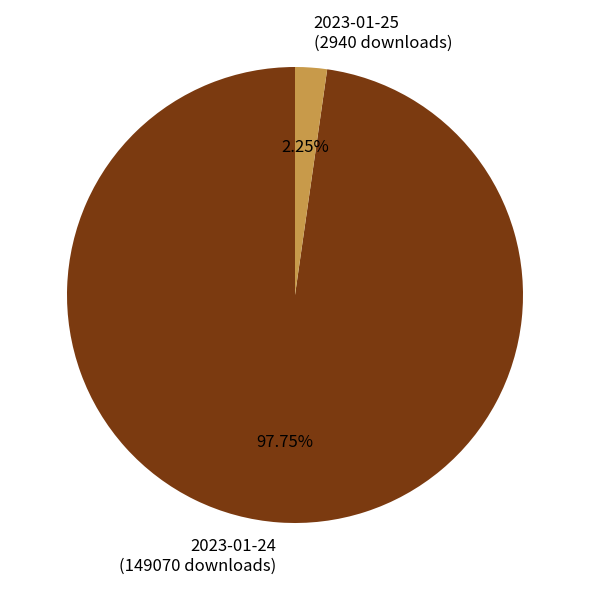

Is the sum of 2023-01-24 (149070 downloads) and 2023-01-25 (2940 downloads) greater than half?

Yes